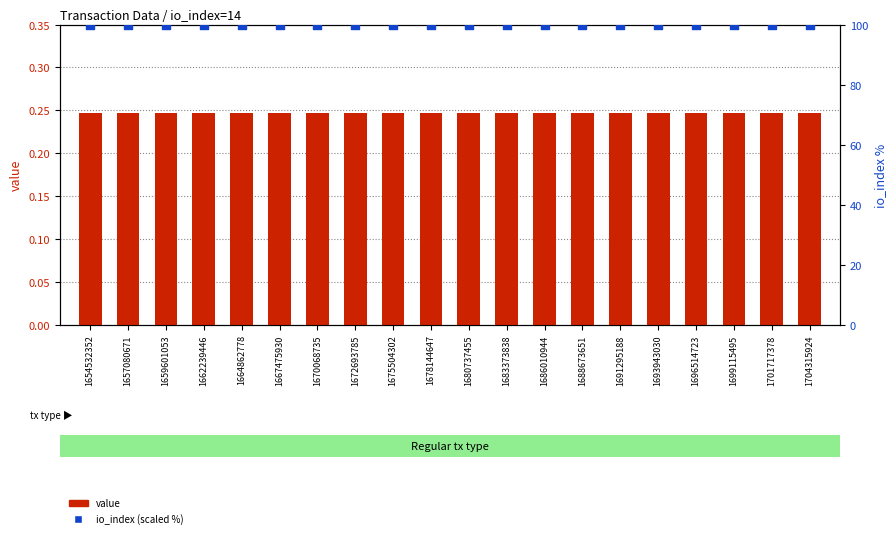

Which series reaches the minimum Y coordinate?

value